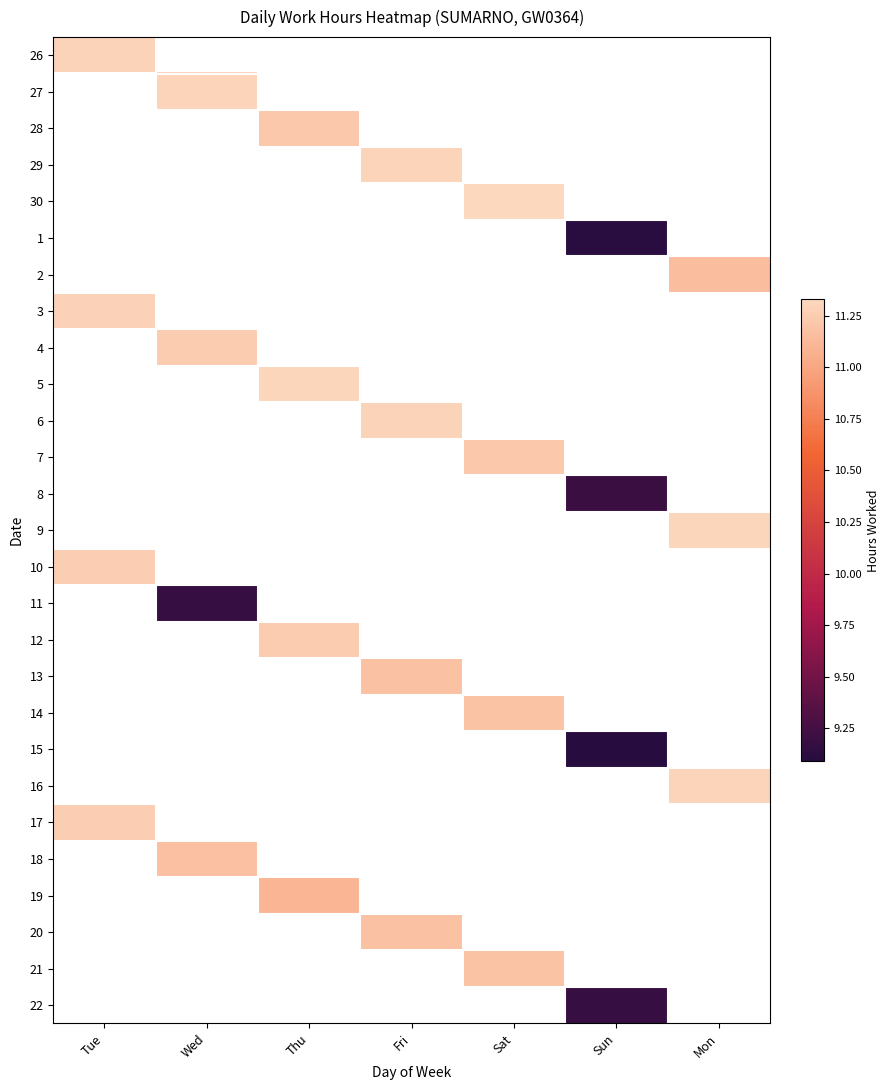

List the series in order of their overall mean, highest first.

26, 27, 28, 29, 30, 1, 2, 3, 4, 5, 6, 7, 8, 9, 10, 11, 12, 13, 14, 15, 16, 17, 18, 19, 20, 21, 22